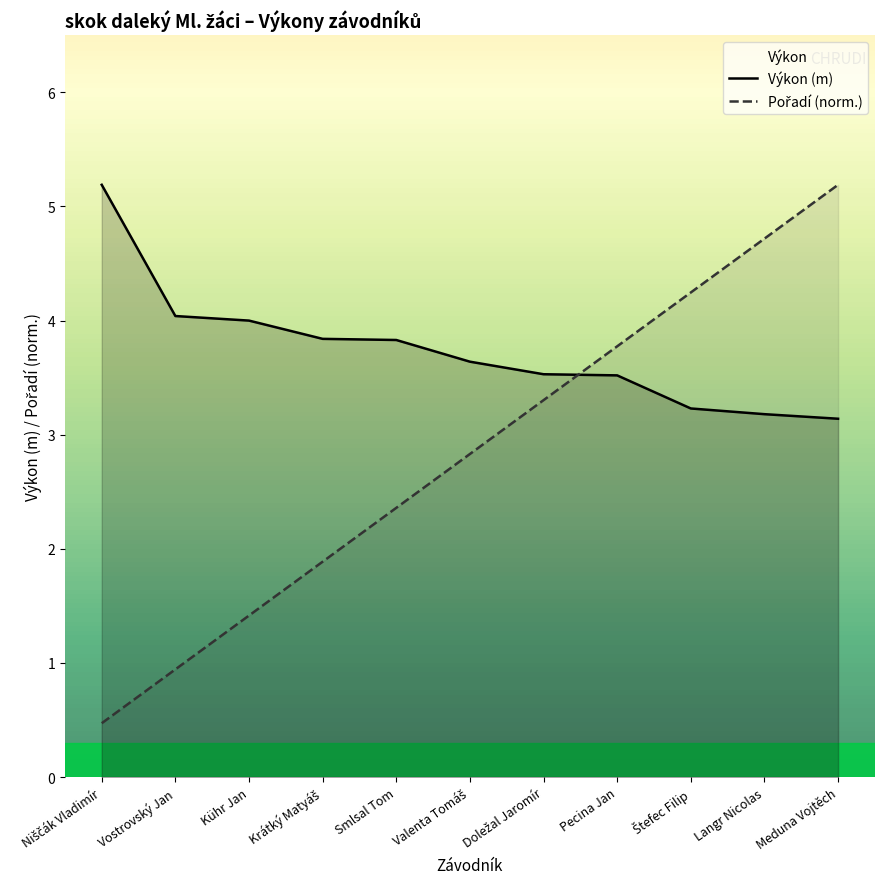

What value does the Výkon (m) series have at Valenta Tomáš?

3.6